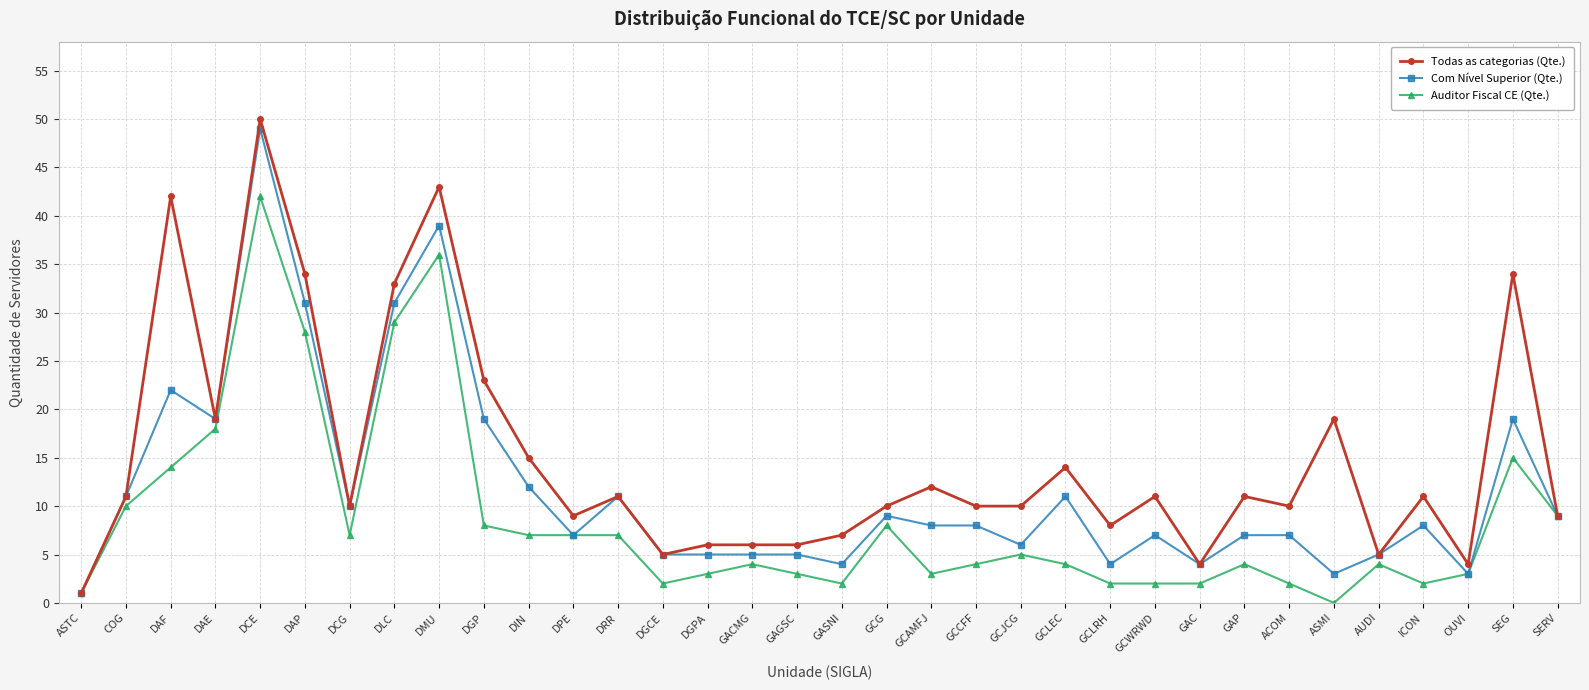

What position from the right is GCWRWD?

10